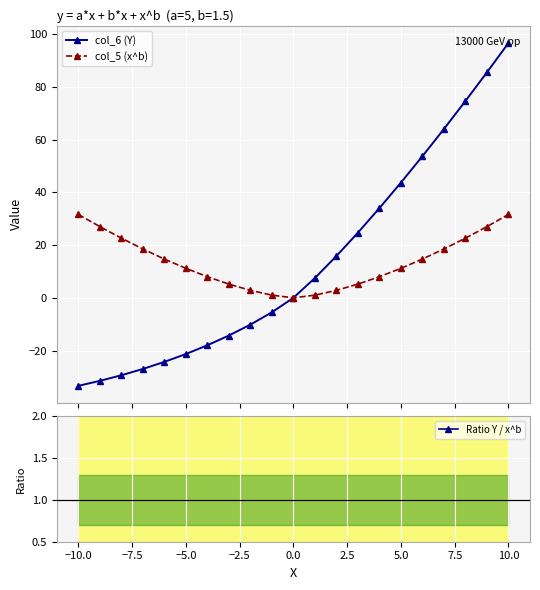

What is the value of the col_6 (Y) point at the 7th from the left?

-18.0